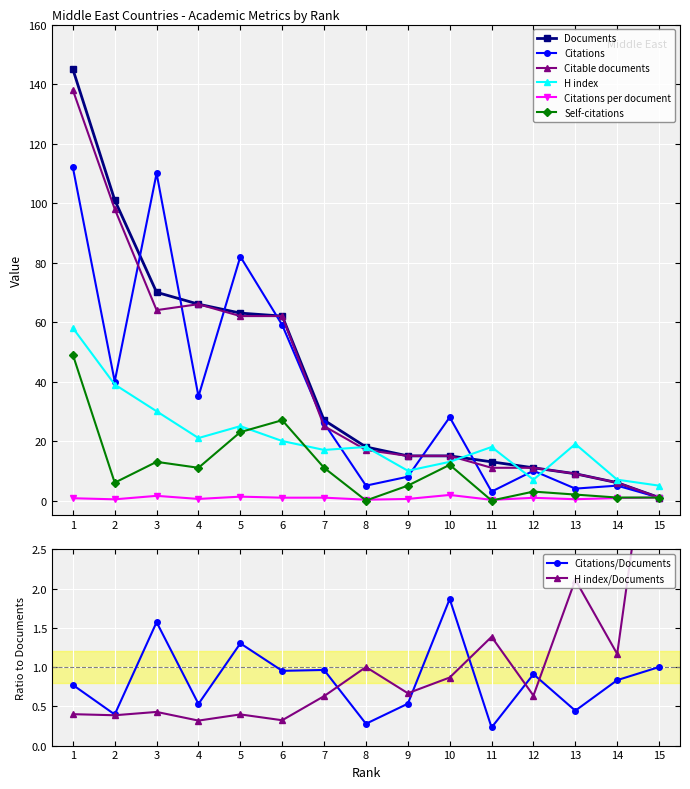

Which series changed the most between 3 and 9?

Citations